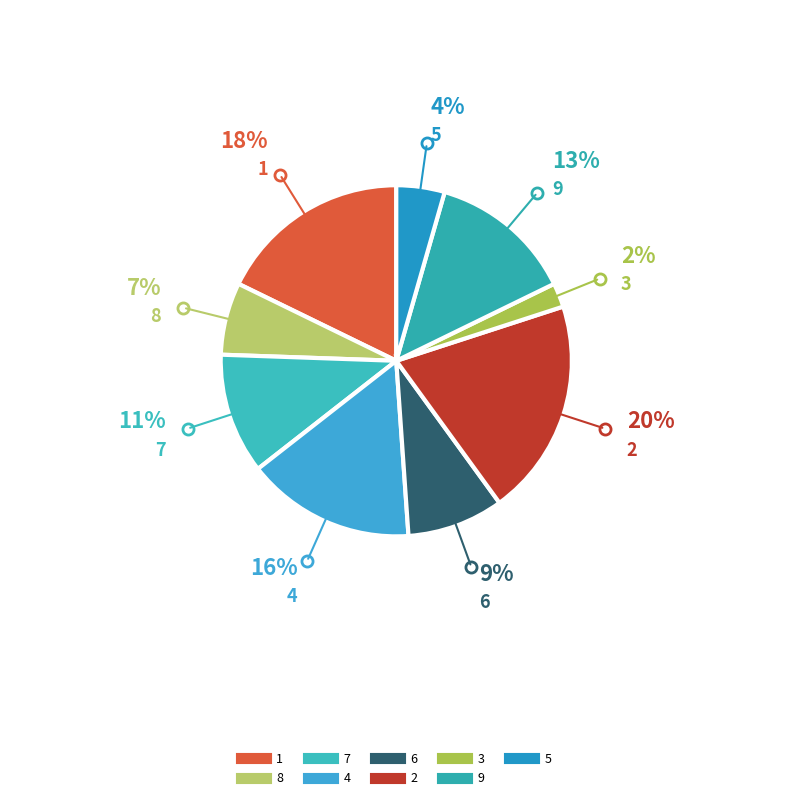

Count the number of slices in the pie.

9